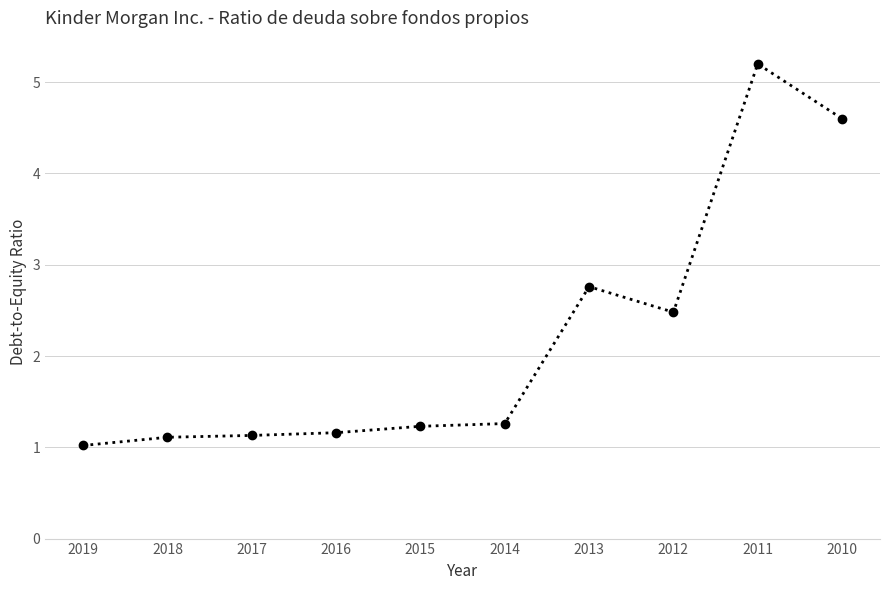

Does the chart display data point markers on the line(s)?

Yes